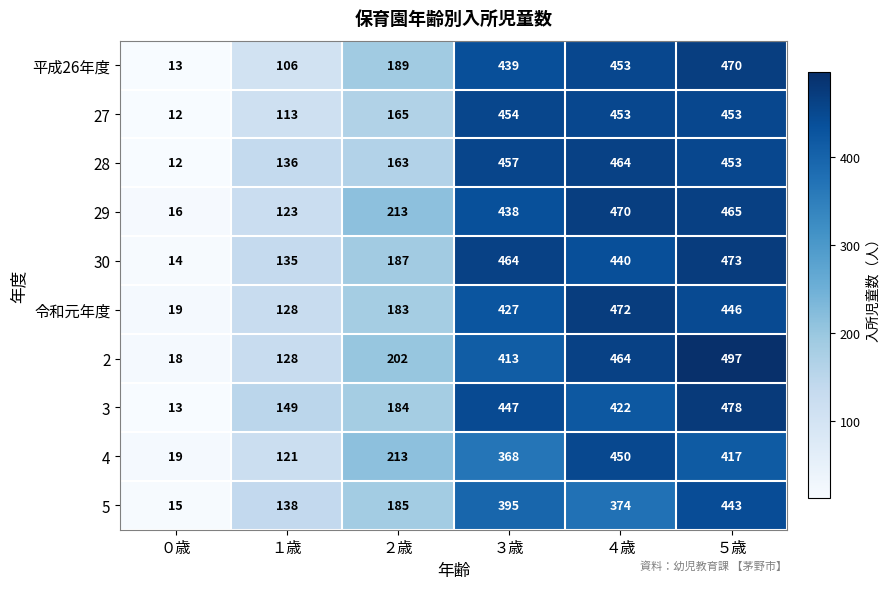

Count the number of data series in this chart.

10